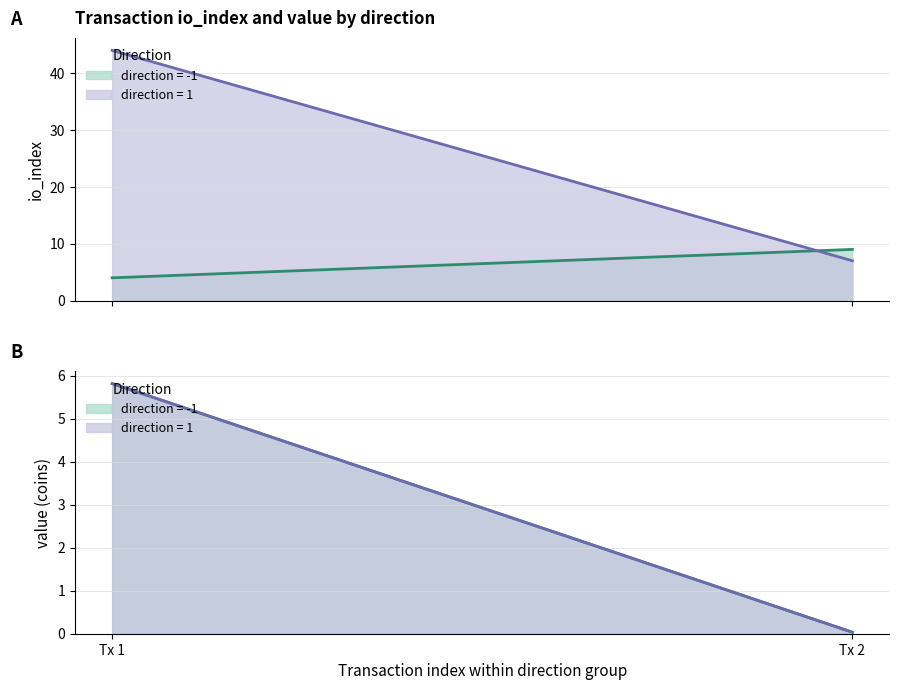

What is the difference between the maximum and minimum values in the value series?

5.8